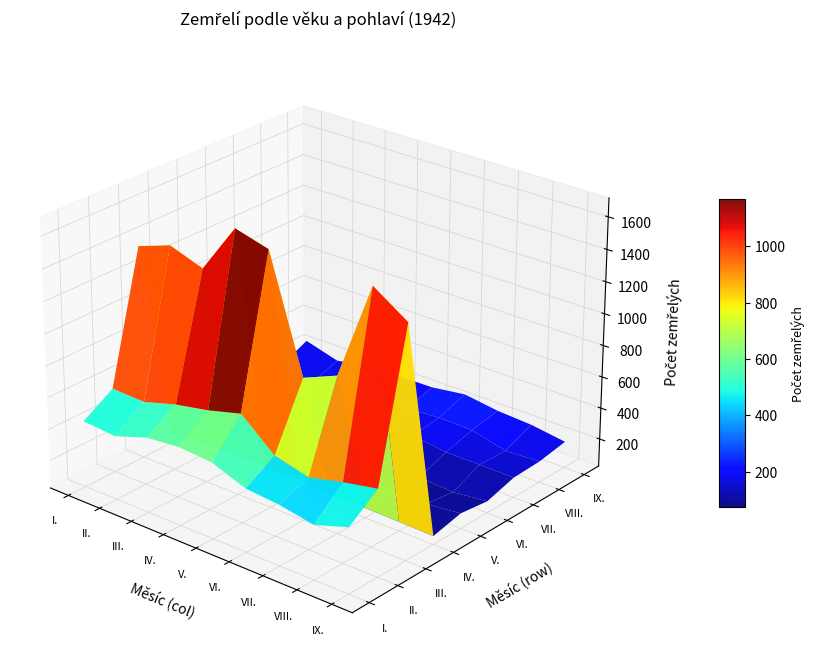

Reading left to right, list all the values displayed in this chart.

I.: 444	428	498	518	502	423	404	365	435
II.: 560	552	613	654	711	530	477	528	570
III.: 1370	1443	1370	1682	1624	917	1006	1616	1473
IV.: 89	98	110	106	105	82	88	83	77
V.: 103	67	90	78	82	108	97	97	120
VI.: 108	58	83	63	107	93	88	74	98
VII.: 117	105	131	148	145	181	154	154	151
VIII.: 167	128	191	173	189	207	202	148	159
IX.: 249	189	229	233	237	267	236	223	191